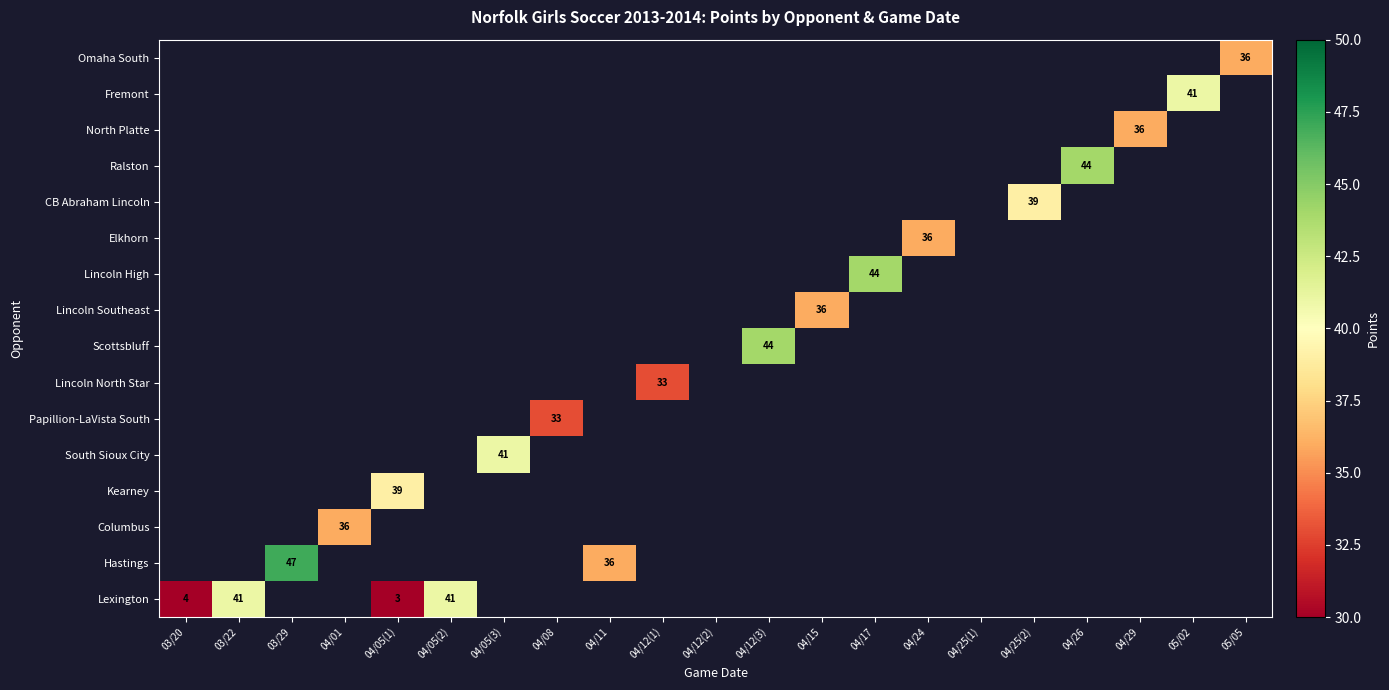

The South Sioux City series shows 0 at 04/29. True or false?

True